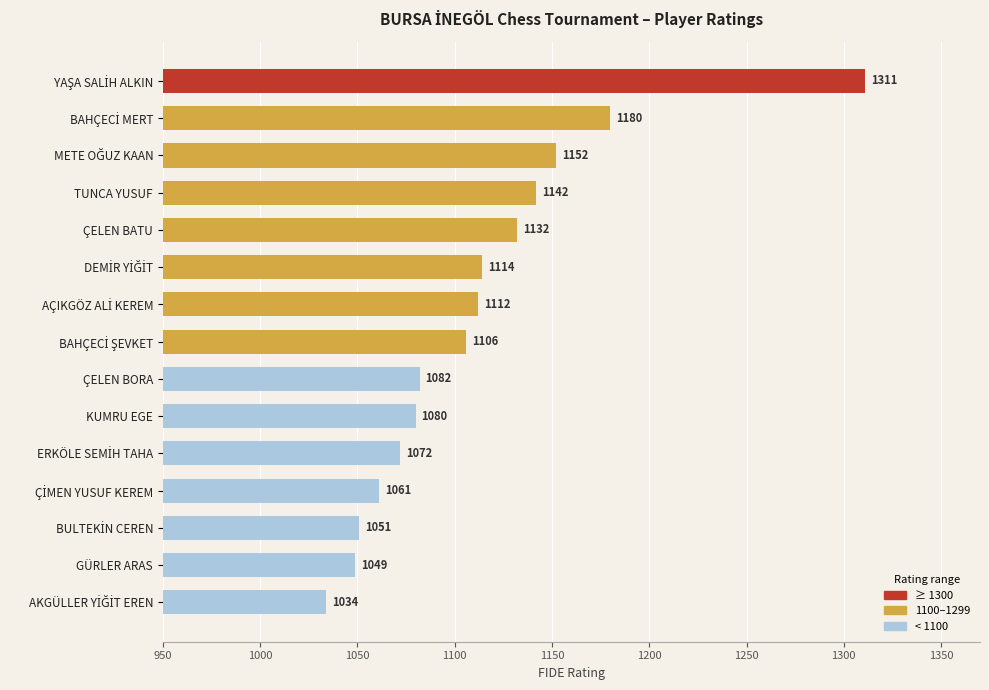

What is the maximum value shown in the chart?

1311